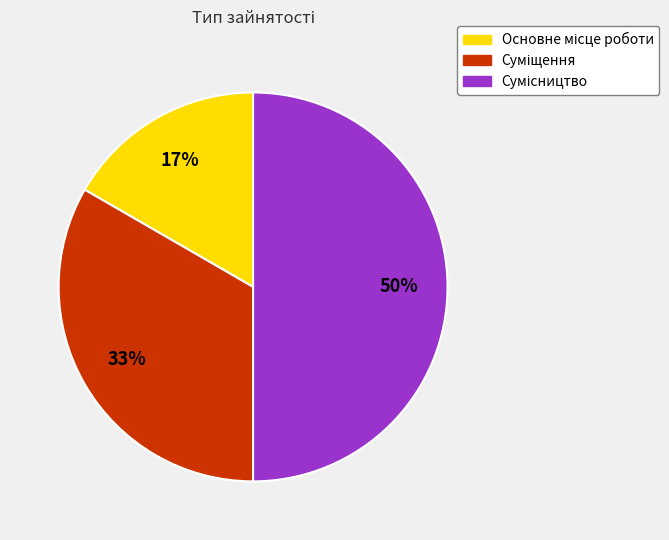

To the nearest percent, what is the average slice percentage?

33%